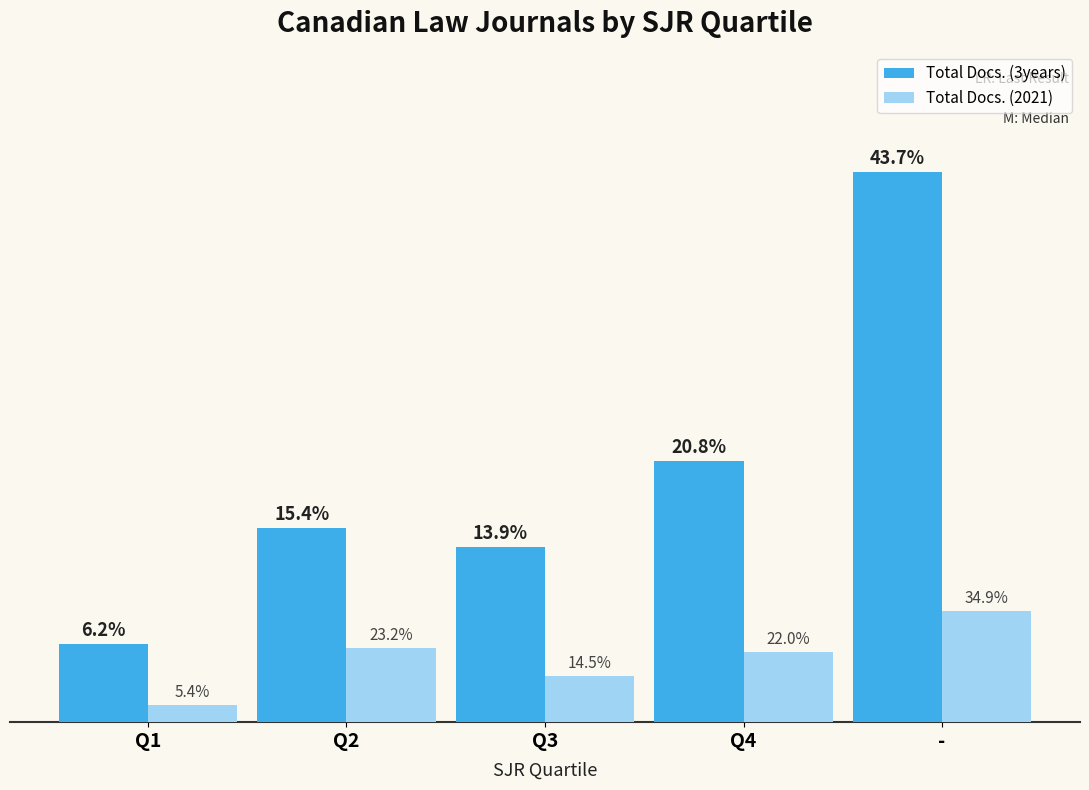

What are all the series names shown in the legend?

Total Docs. (3years), Total Docs. (2021)